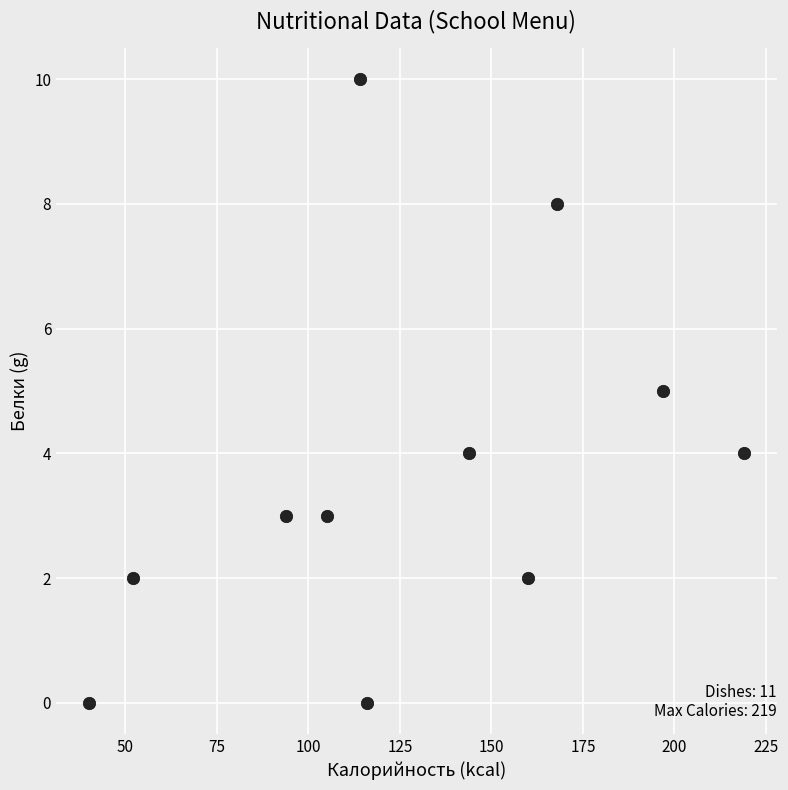

What is the range of Y values (max minus min)?

10